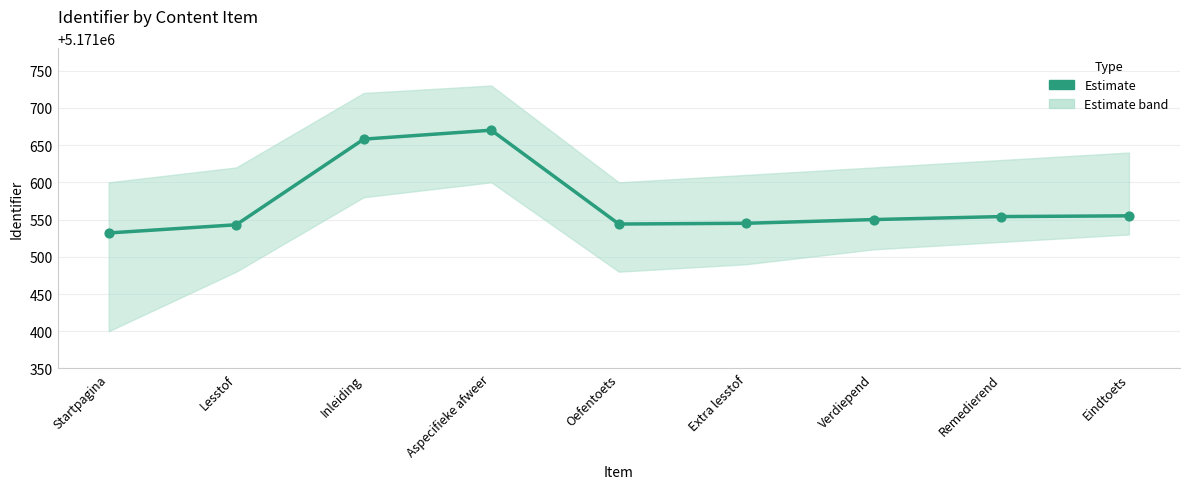

Approximately how many times larger is the value at Startpagina compared to Extra lesstof?

1.0